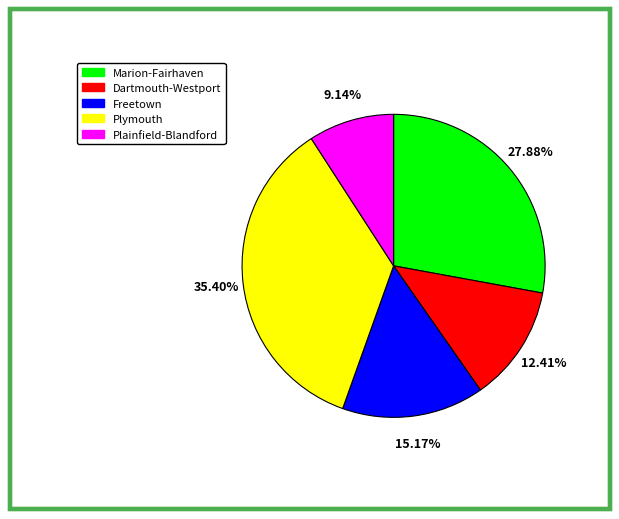

How many segments does this pie chart have?

5